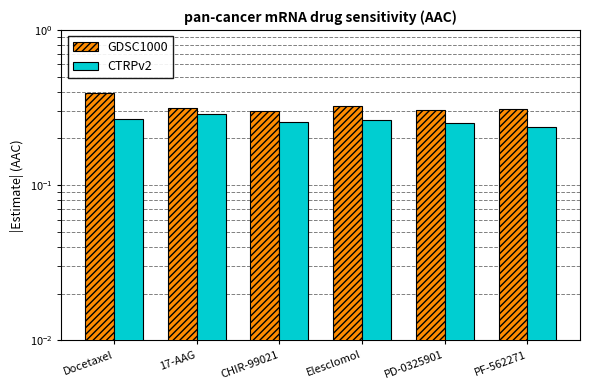

List the series in order of their peak value, lowest first.

CTRPv2, GDSC1000